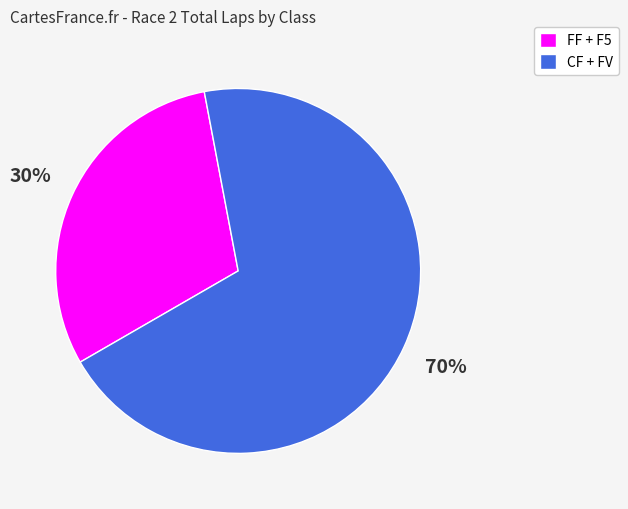

To the nearest percent, what portion does CF + FV represent?

70%